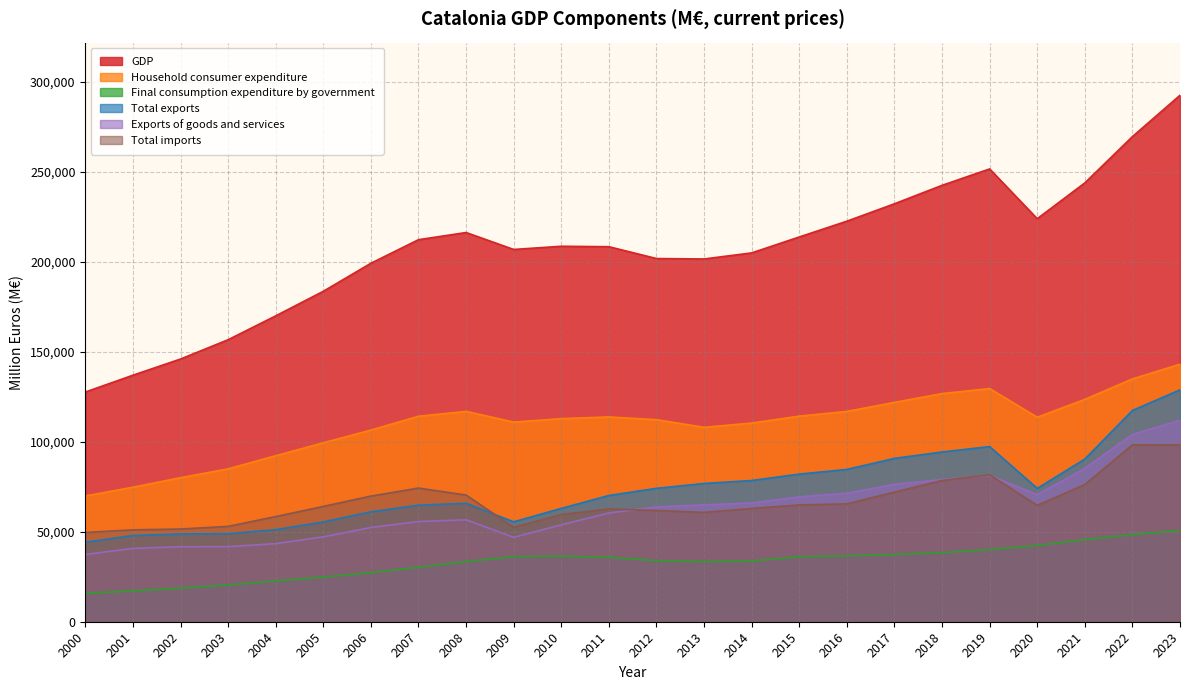

What is the total value across all series at 2014?

556327